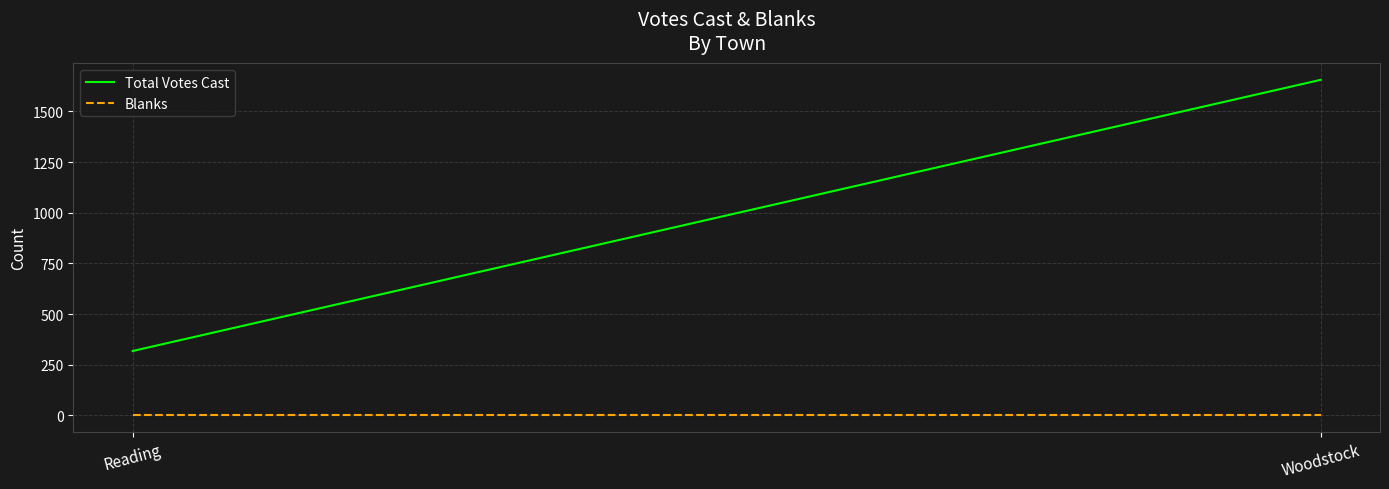

At which label is Total Votes Cast closest to 987?

Reading